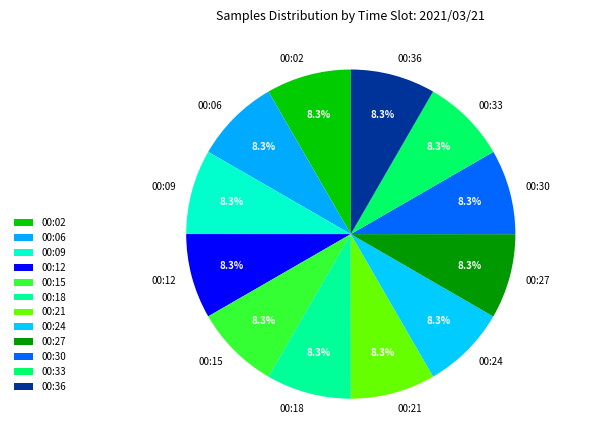

Does any single category account for the majority?

No